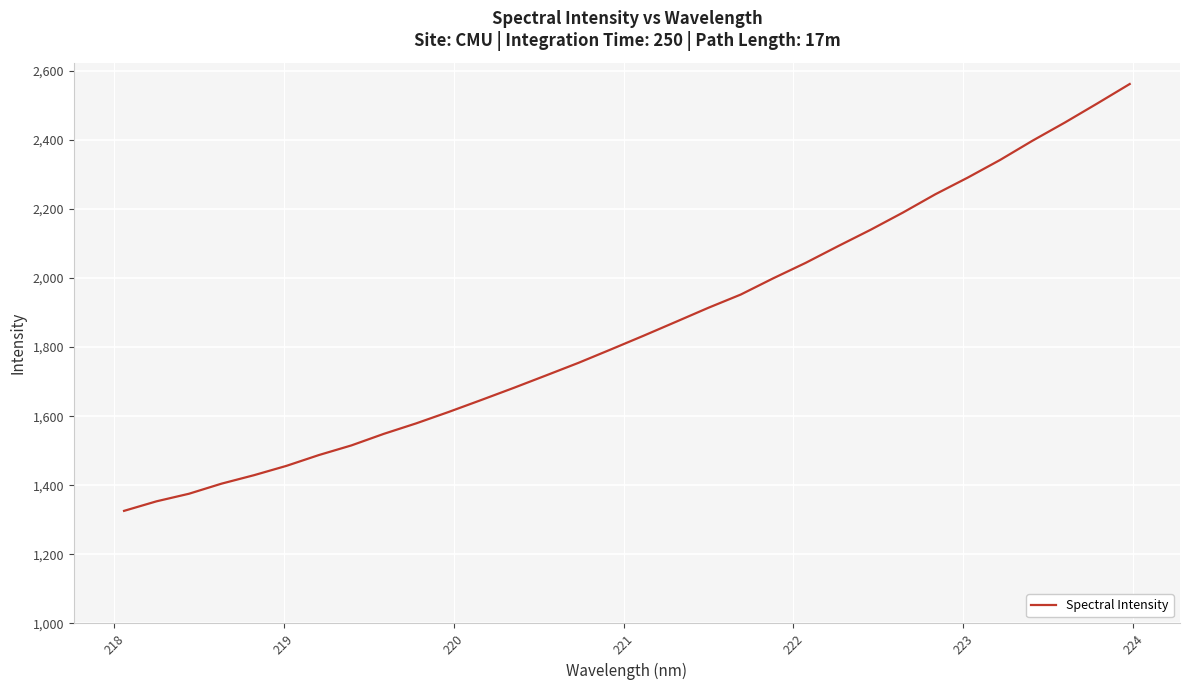

What is the greatest value displayed?

2561.7